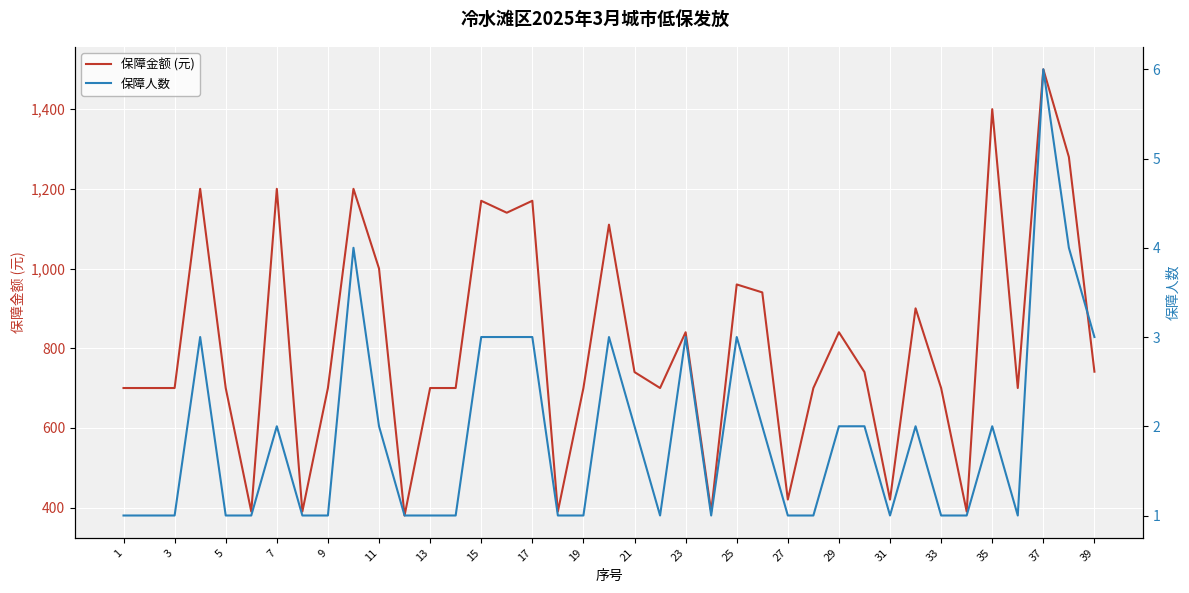

What is the average value of the 保障人数 series?

2